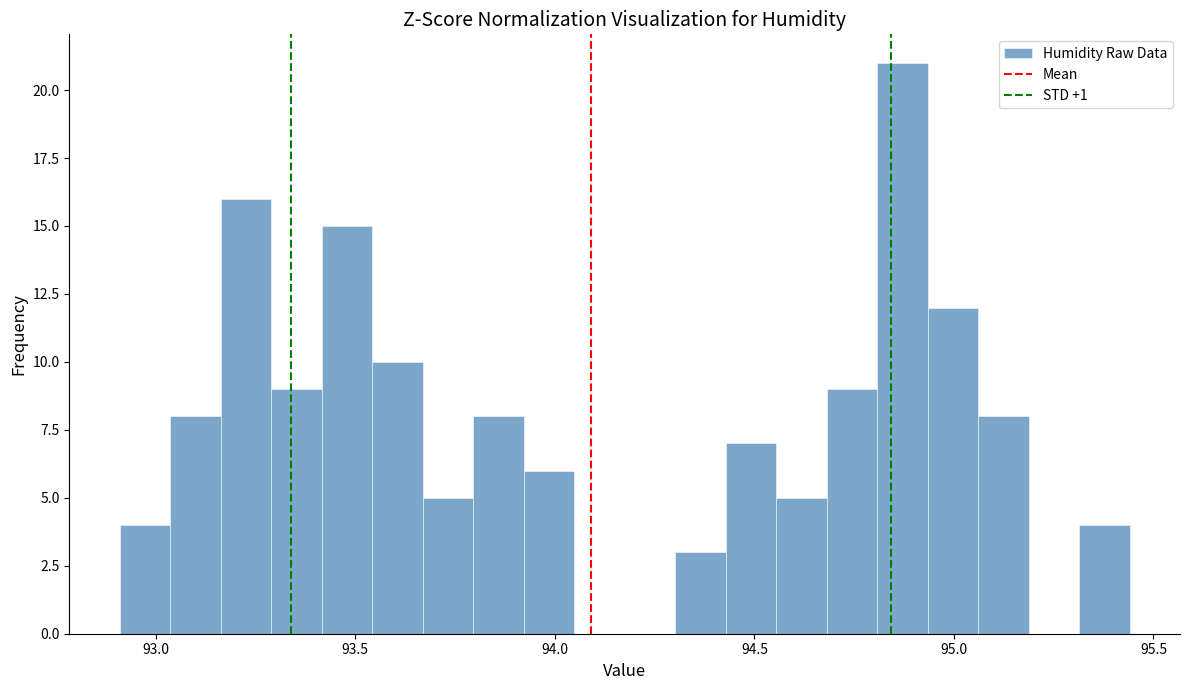

Around what value on the x-axis is the tallest bar? Give the approximate position of its centre, as read against the axis.

94.85